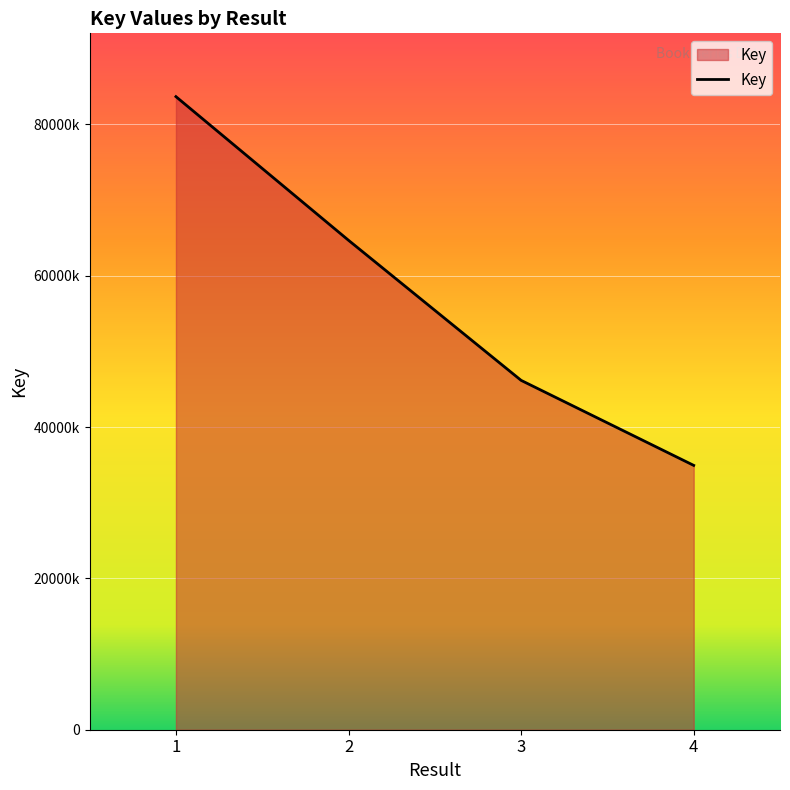

Does the chart have visible grid lines?

Yes